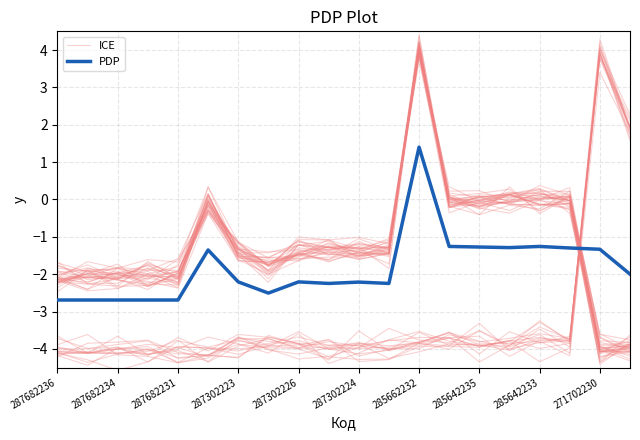

Is the value of ICE at 18 greater than the value of PDP at 287302224?

No